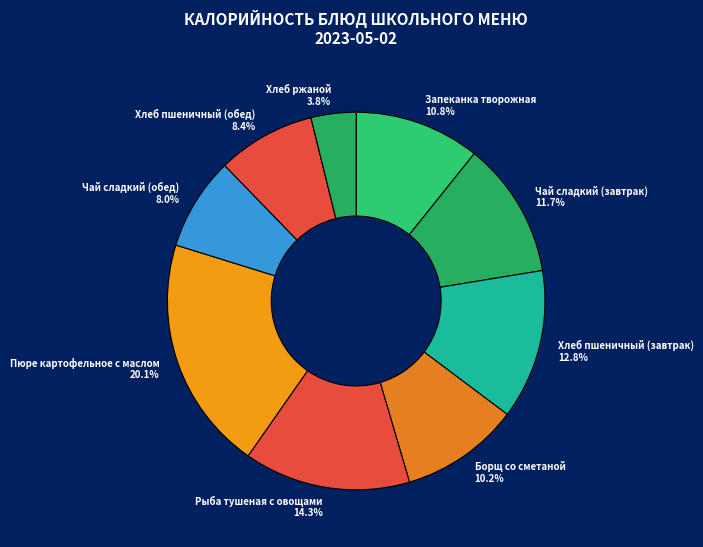

True or false: Хлеб пшеничный (обед) accounts for 1% of the total.

False